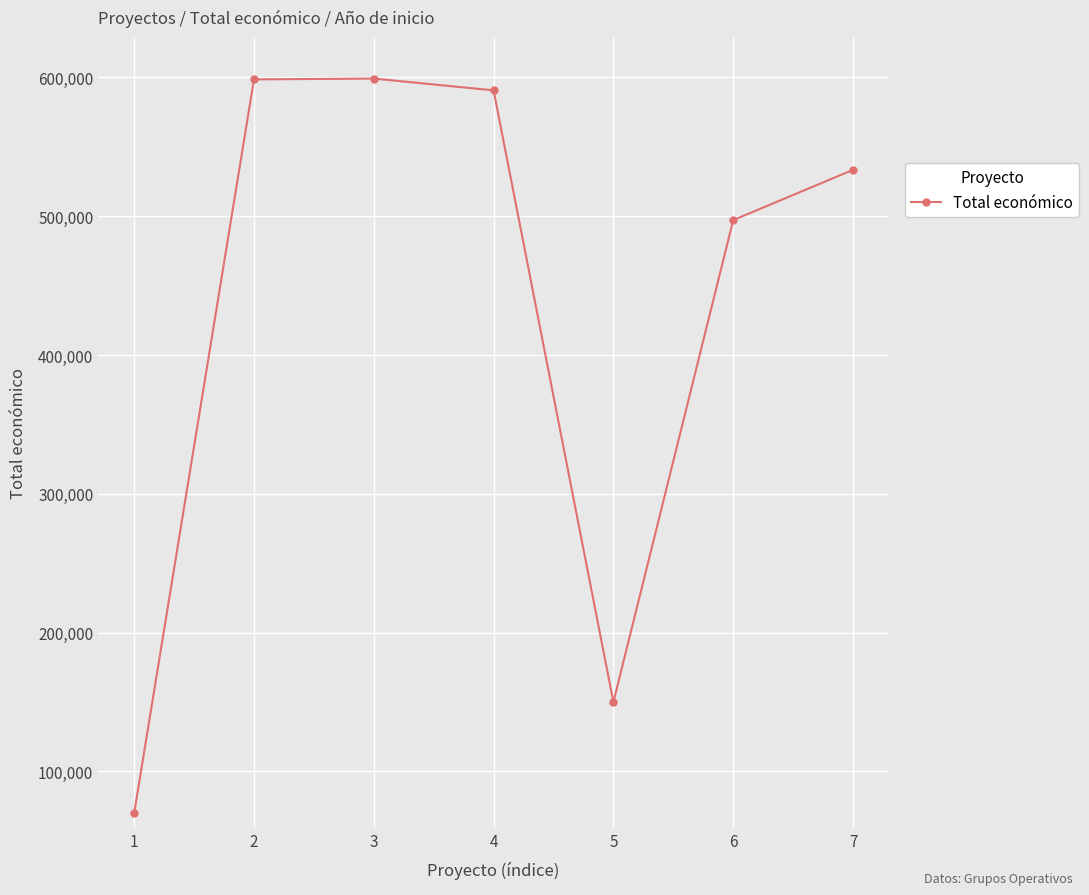

What is the value of the 2nd point from the left?

598609